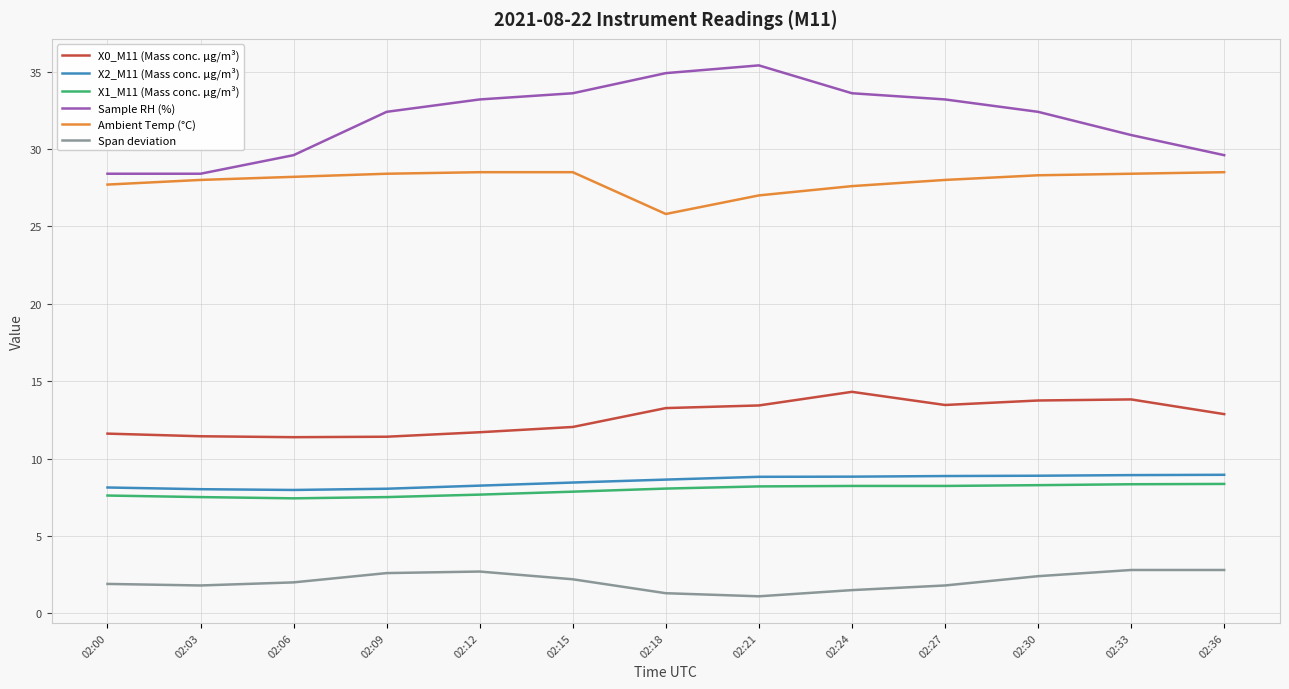

What is the sum of the Span deviation values at 02:30 and 02:33?

5.2